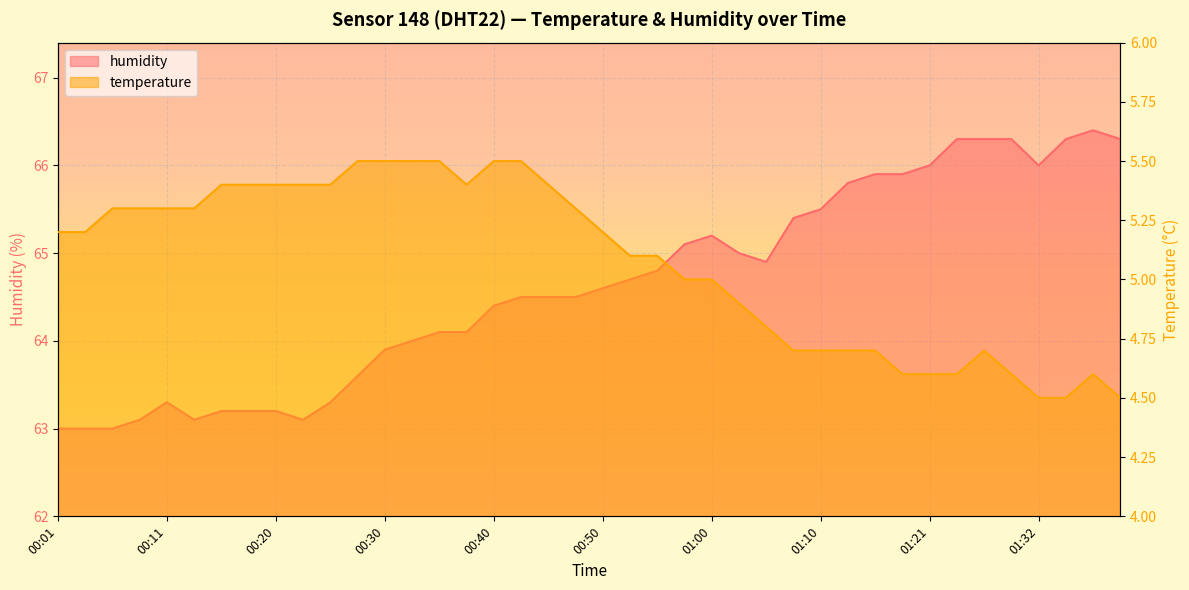

Rank the categories by humidity value from lowest to highest.

00:01, 00:03, 00:06, 00:08, 00:13, 00:23, 00:15, 00:18, 00:20, 00:11, 00:26, 00:28, 00:30, 00:33, 00:35, 00:38, 00:40, 00:43, 00:45, 00:48, 00:50, 00:53, 00:55, 01:05, 01:03, 00:58, 01:00, 01:08, 01:10, 01:13, 01:15, 01:18, 01:21, 01:32, 01:24, 01:27, 01:29, 01:34, 01:40, 01:37